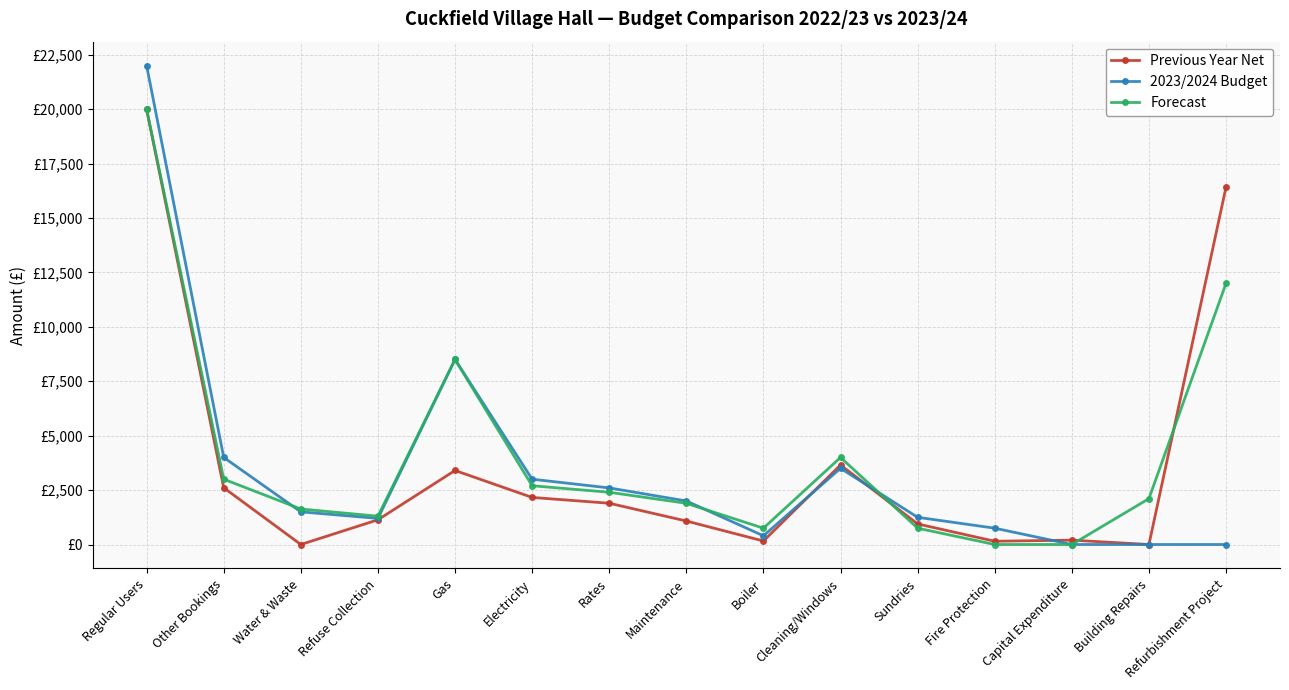

The Forecast series shows 3480.2 at Refurbishment Project. True or false?

False